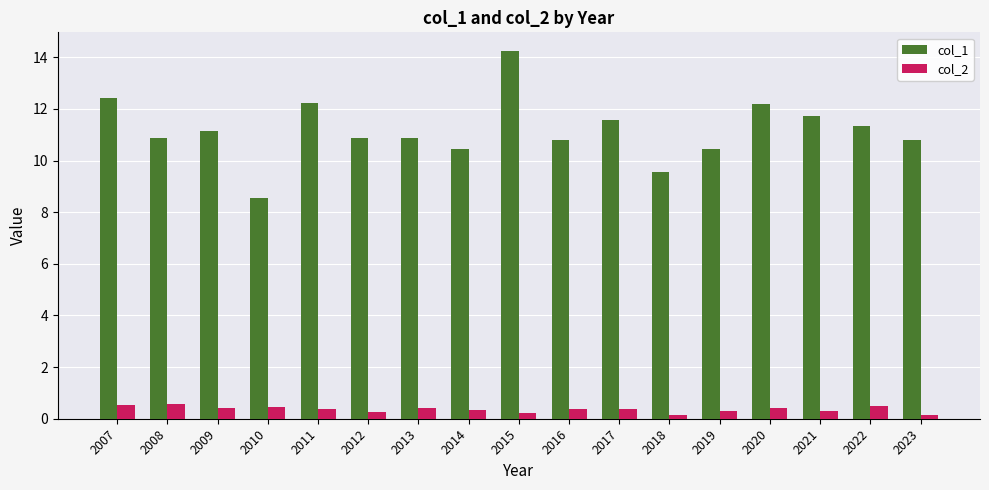

The col_1 series shows 11.2 at 2009. True or false?

True